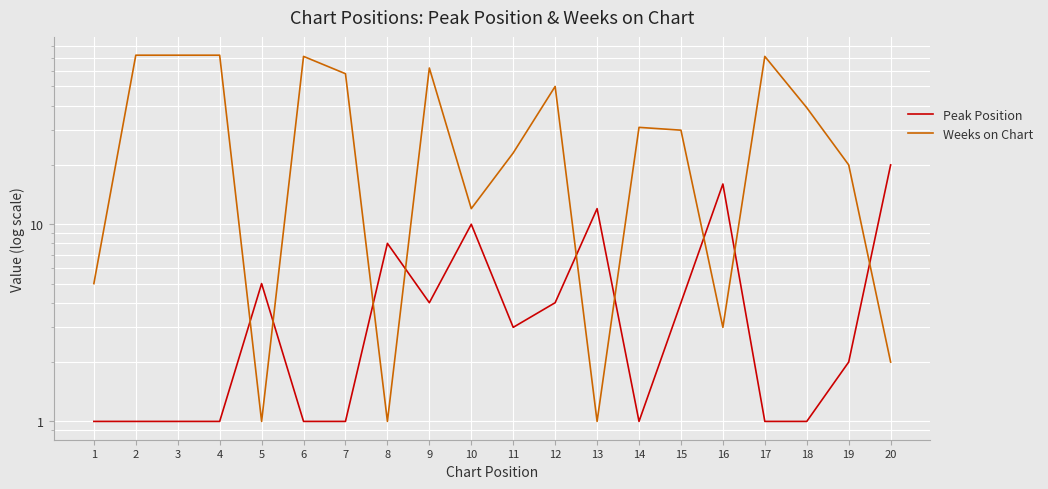

Between 2 and 3, which series saw the biggest shift?

Peak Position